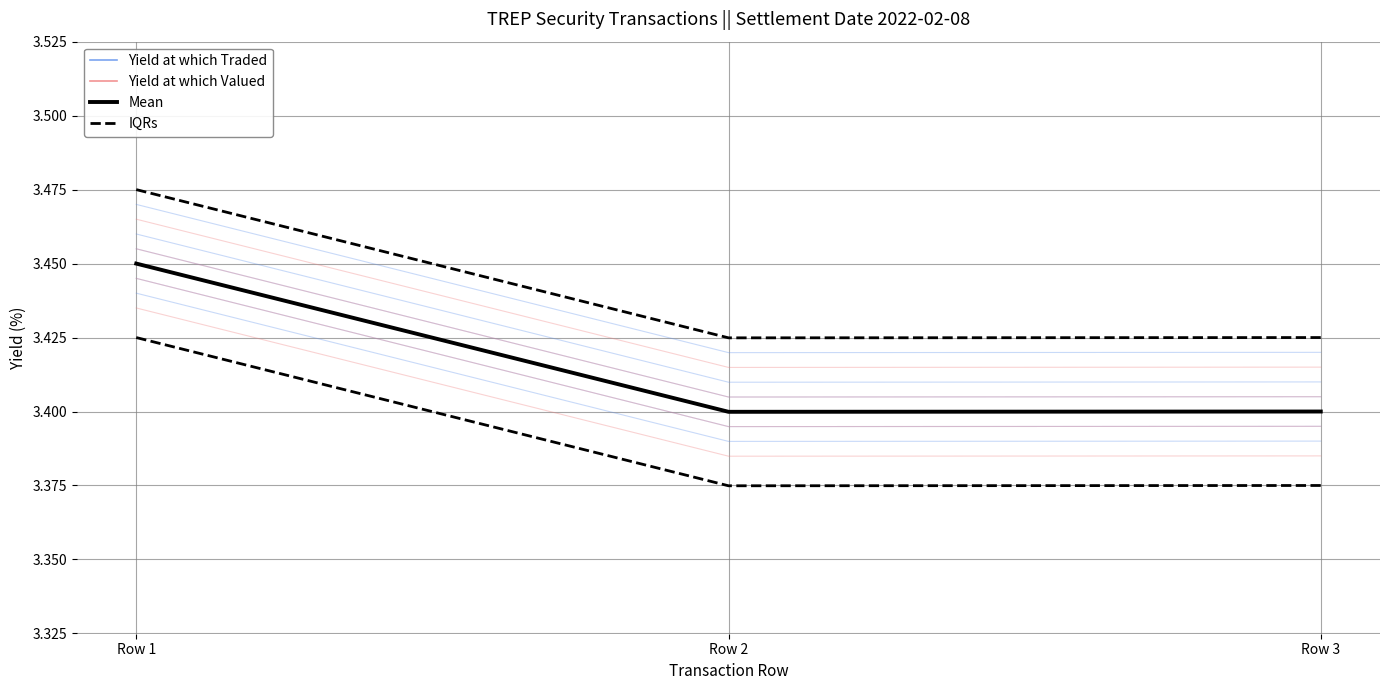

Does the chart display data point markers on the line(s)?

No